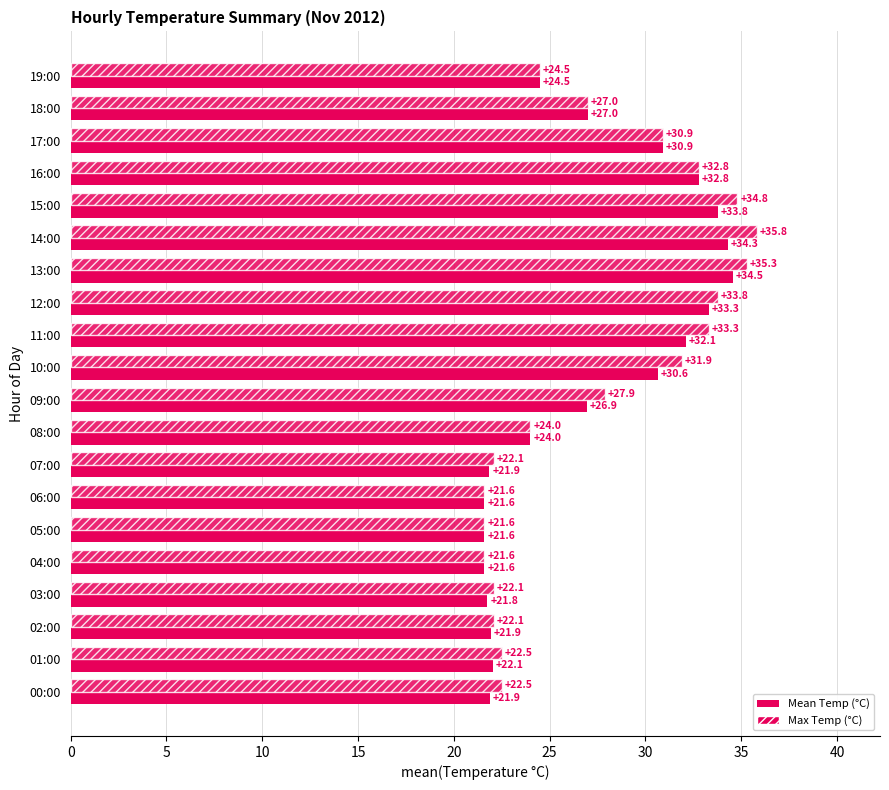

How many values in the Mean Temp (°C) series are below 26?

10